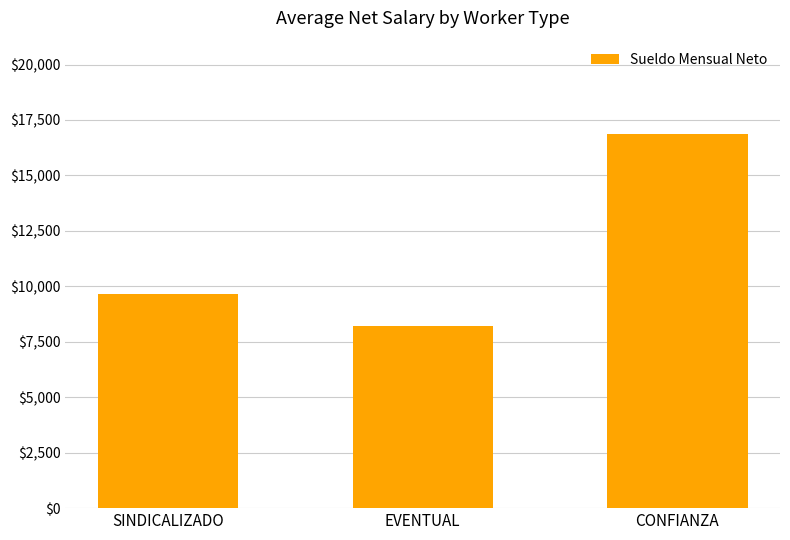

What is the value of the 1st bar from the left?

9667.6